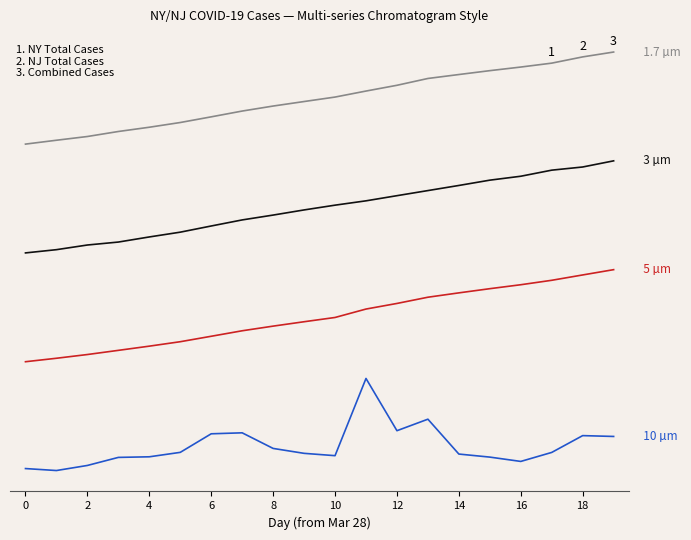

Does the chart display data point markers on the line(s)?

No